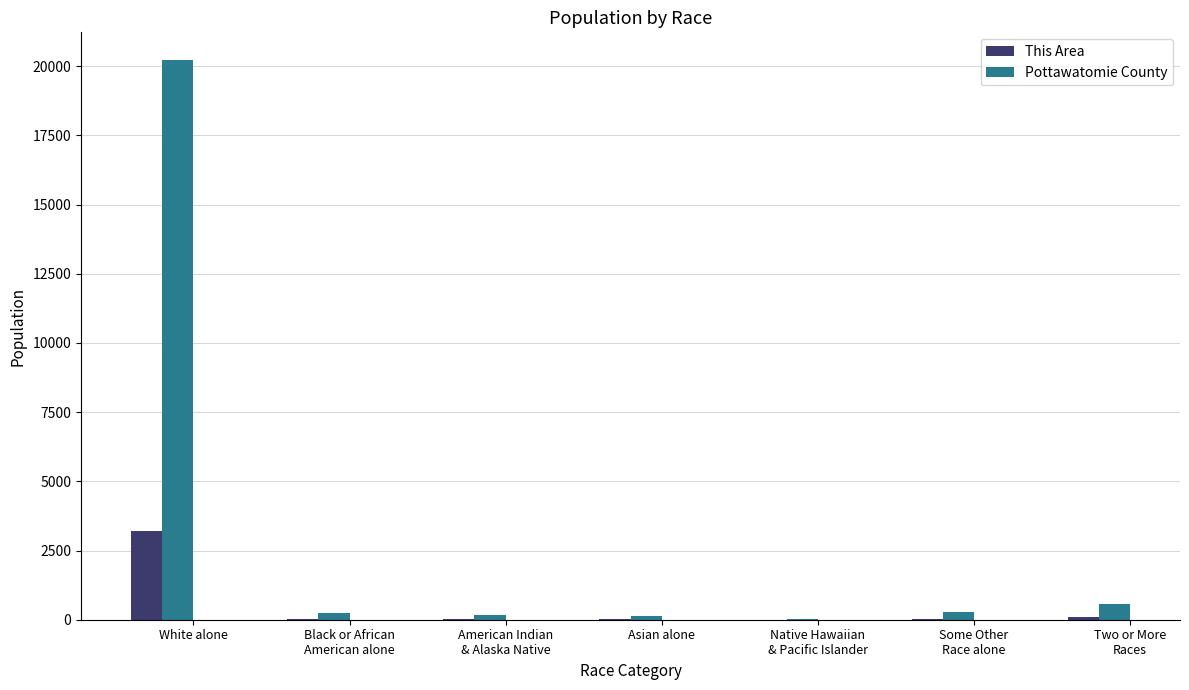

What is the average value of the Pottawatomie County series?

3086